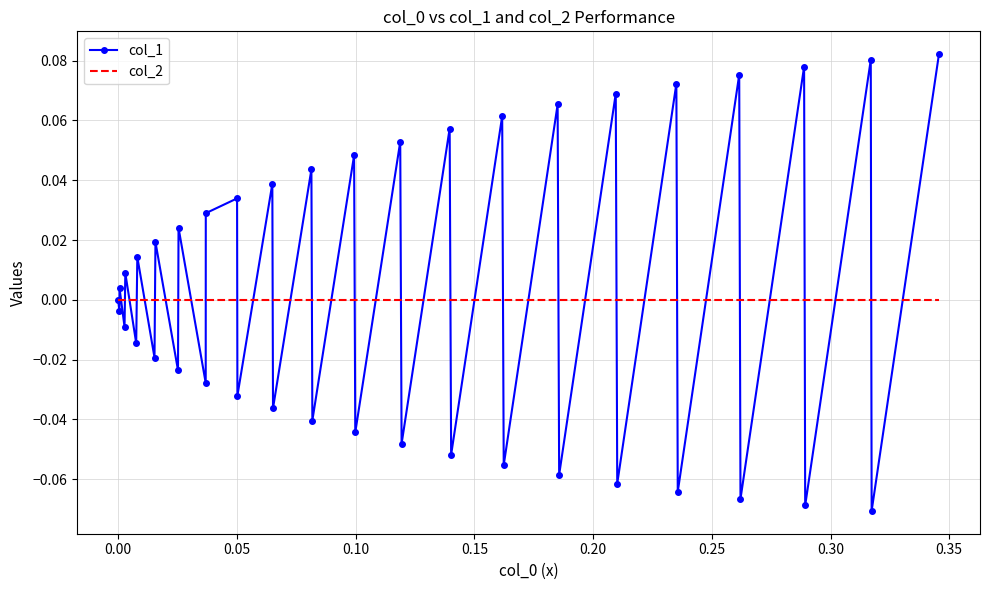

Which series has the widest spread of values?

col_1